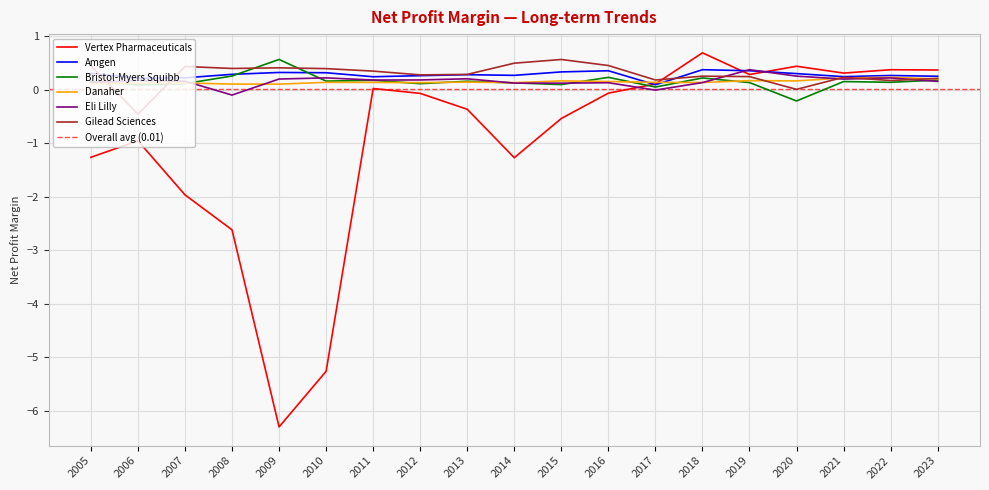

What is the difference between the maximum and second lowest values in the Vertex Pharmaceuticals series?

6.0